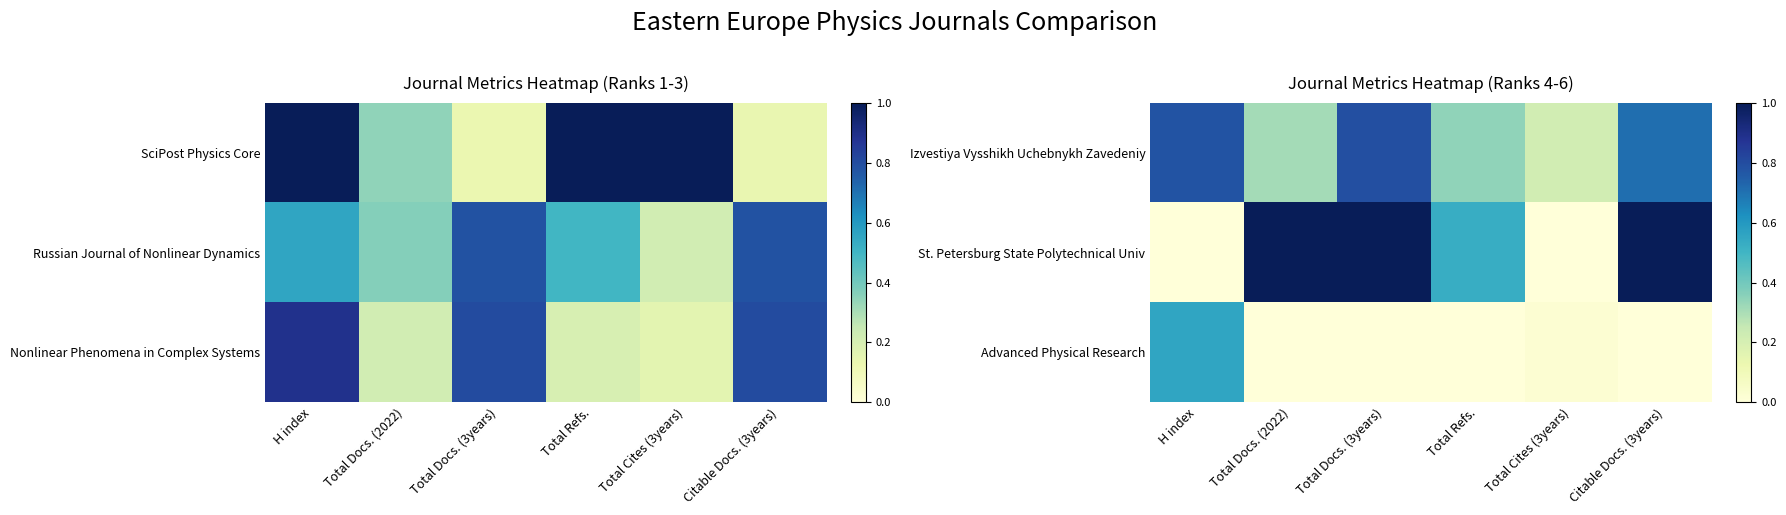

At how many categories does at least one series exceed 0?

6